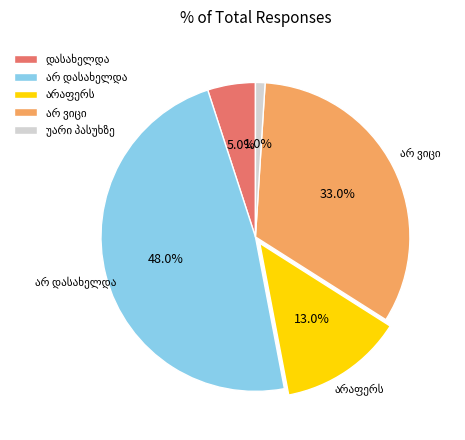

How many slices are in this pie chart?

5